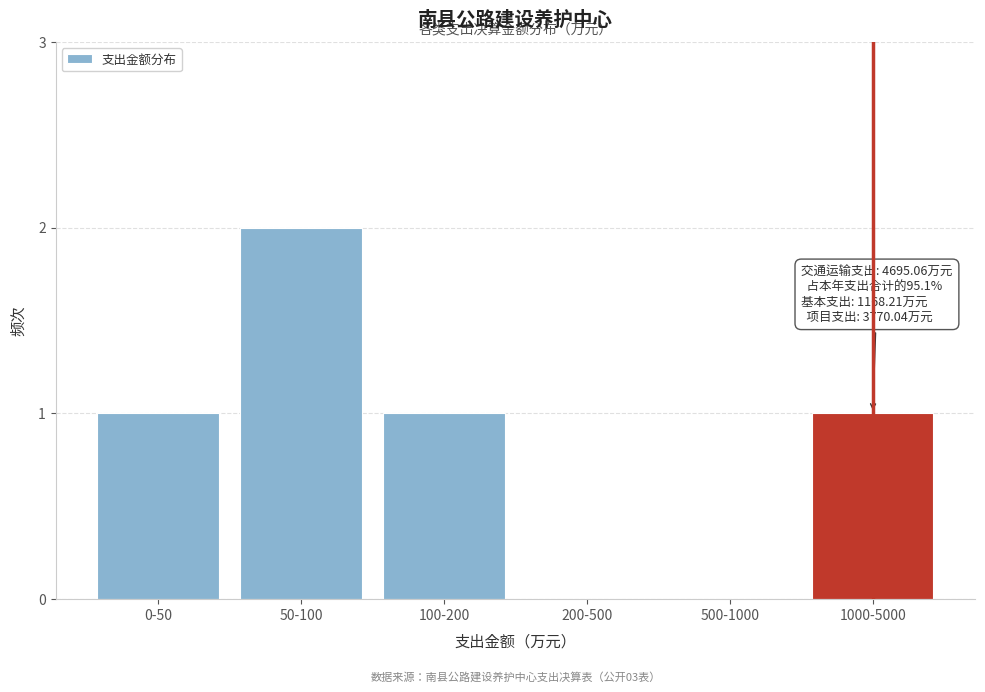

Reading left to right, transcribe all the data shown in this chart.

0-50=1	50-100=2	100-200=1	200-500=0	500-1000=0	1000-5000=1